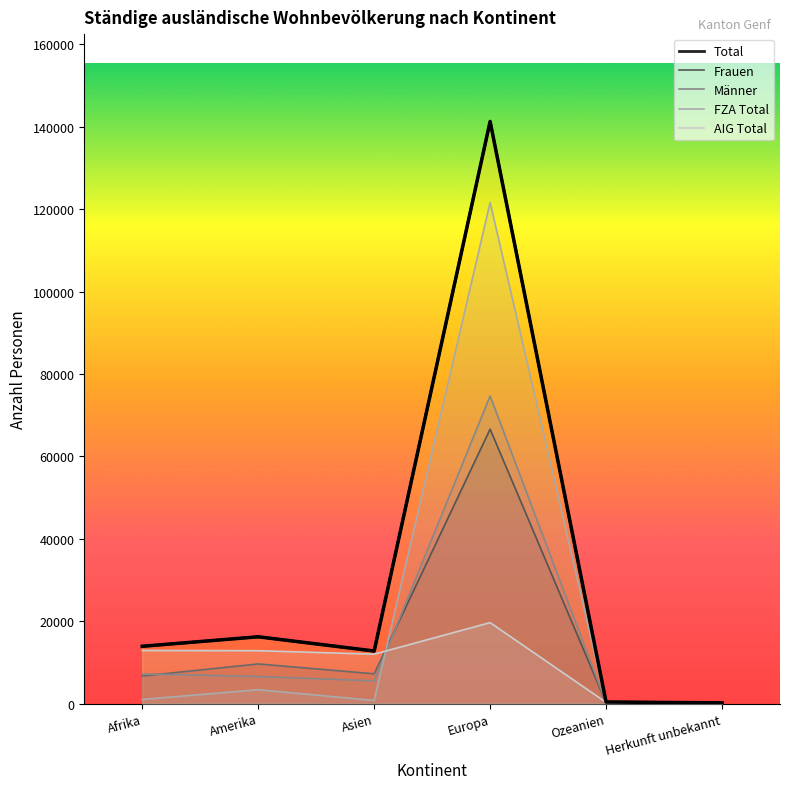

Which category has the highest value across all series?

Europa